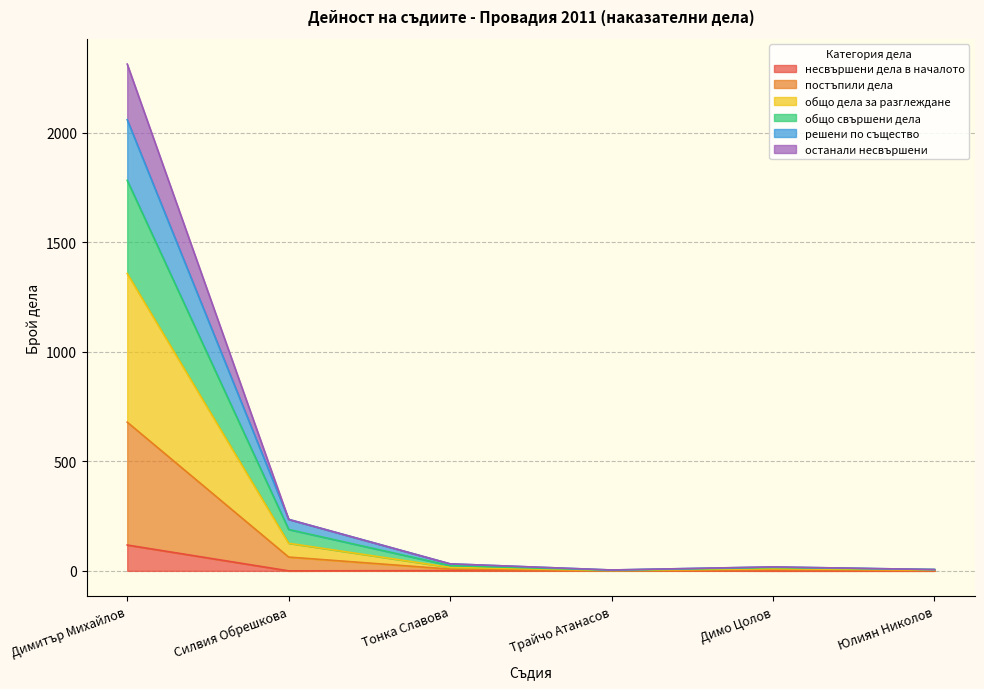

At which category is the sum across all series the highest?

Димитър Михайлов